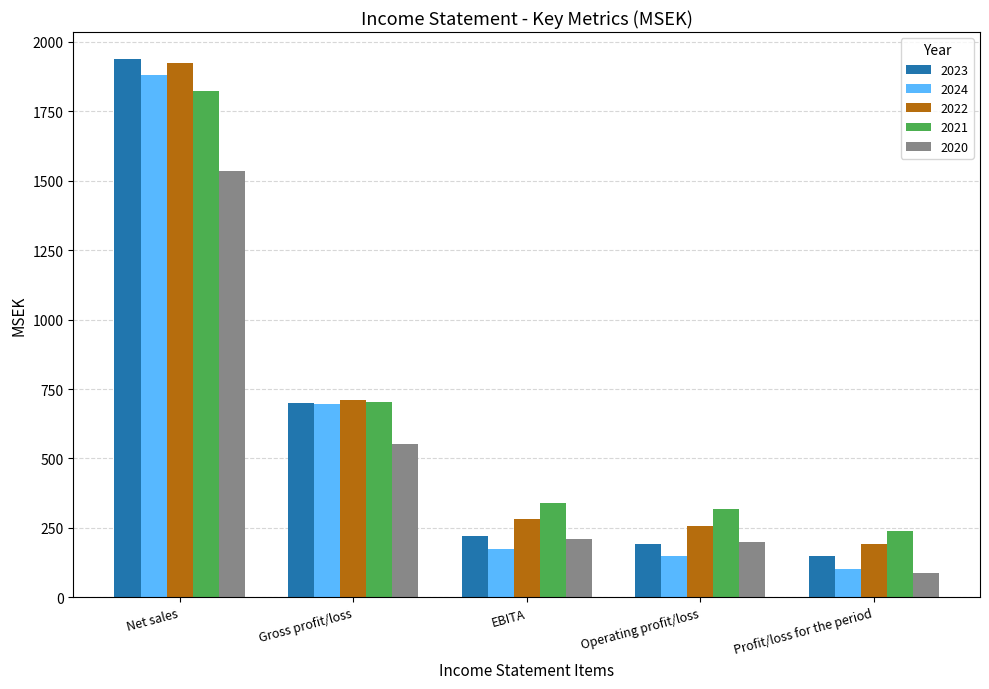

How many values in the 2023 series are below 219?

2